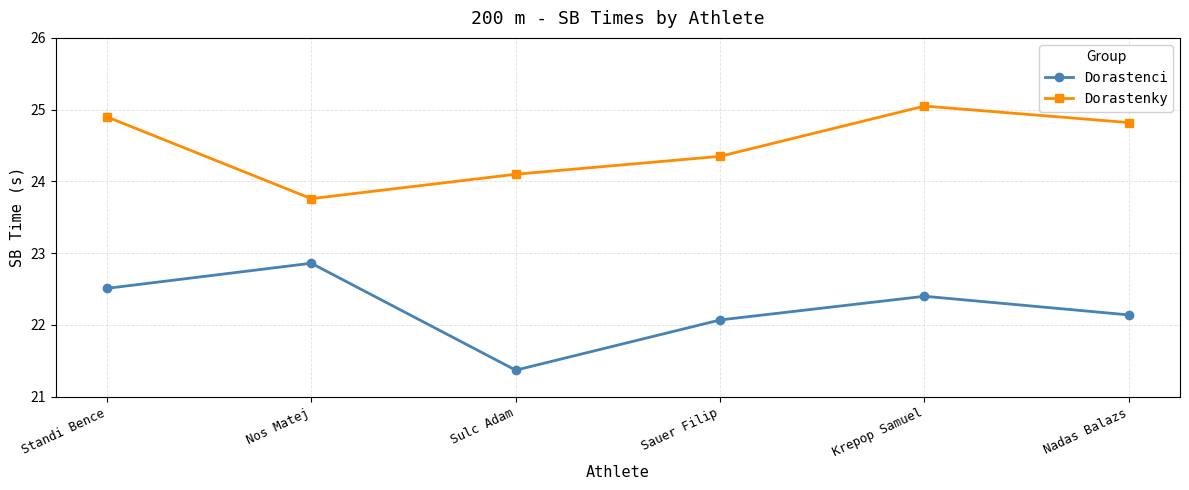

How many values in the Dorastenci series exceed 22?

5